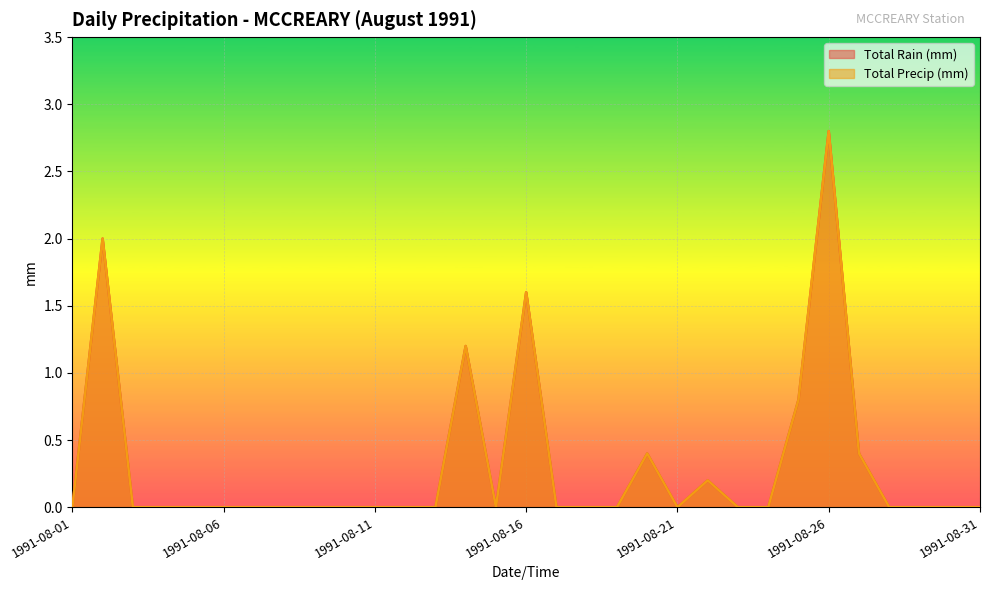

What is the average value of the Total Rain (mm) series?

0.3